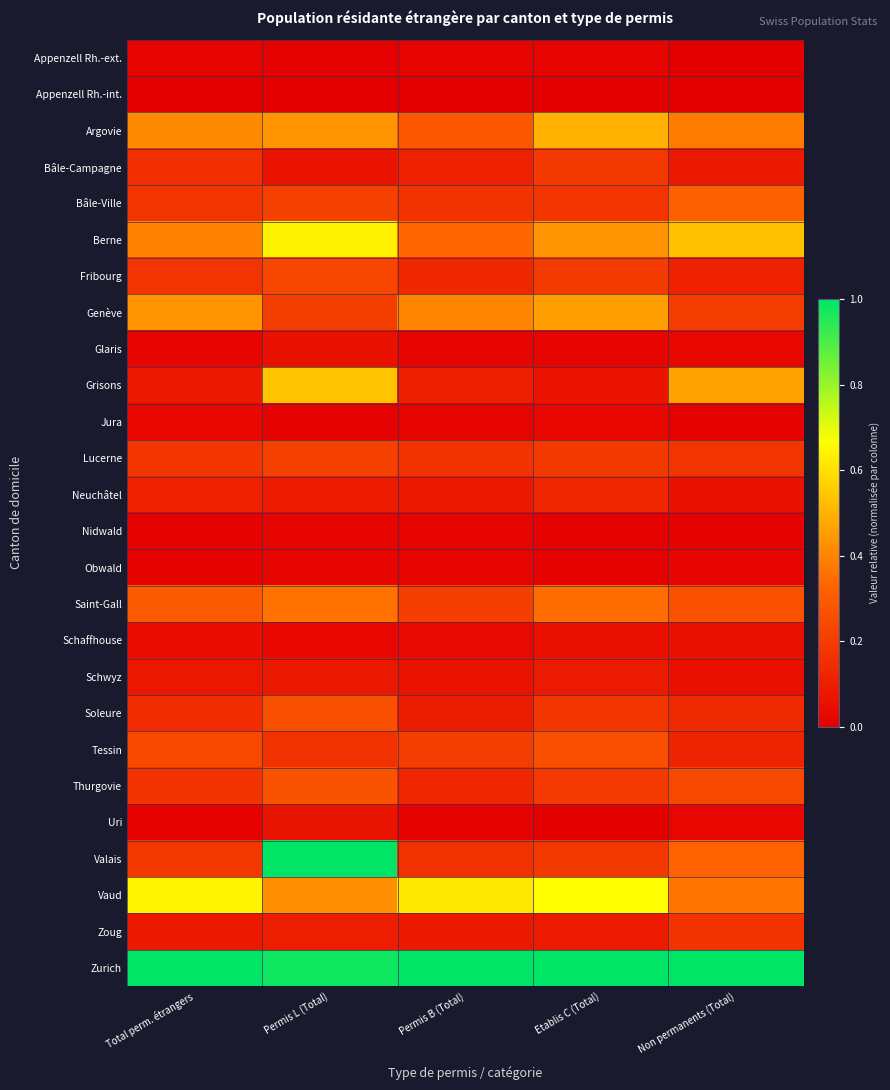

What is the difference between the highest and lowest values at Non permanents (Total)?

1.0